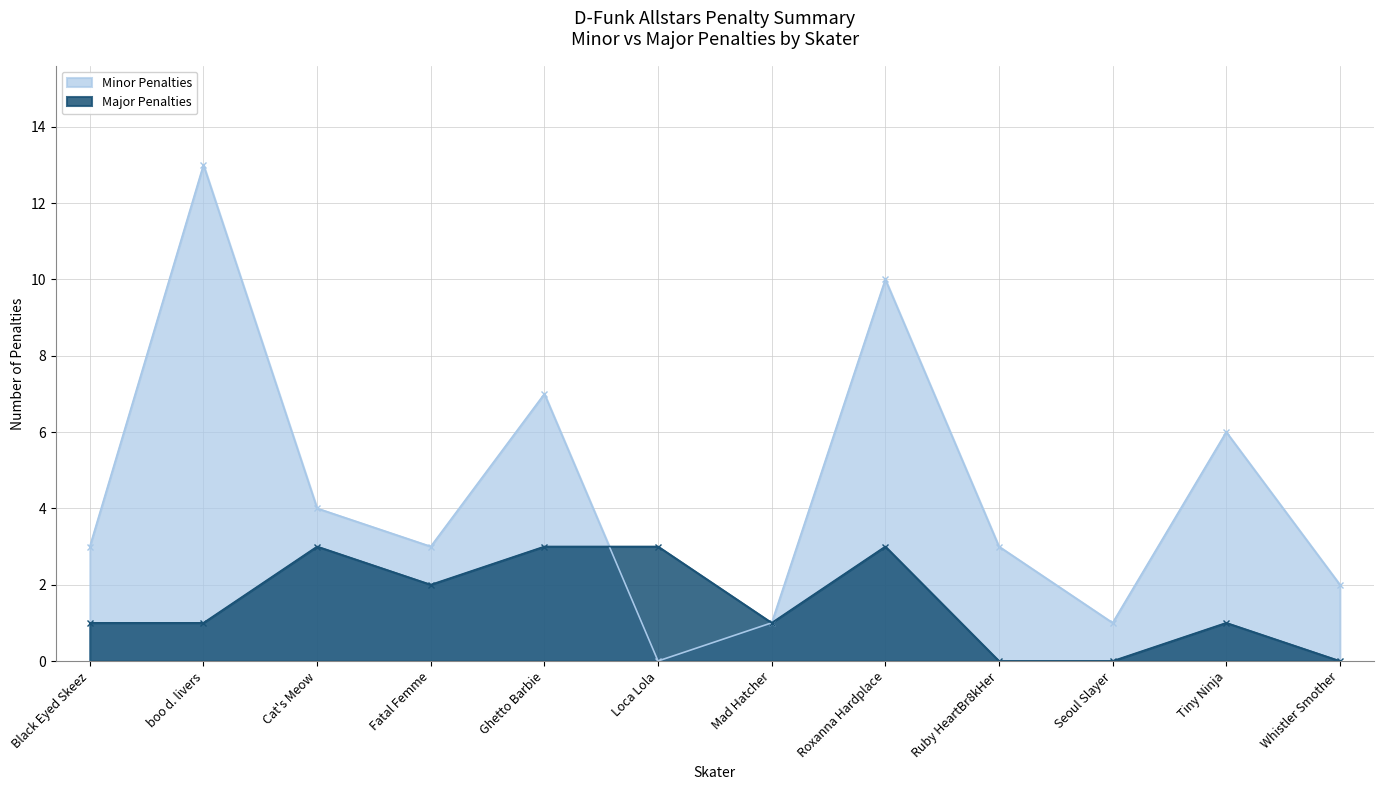

Which category has the highest value across all series?

boo d. livers